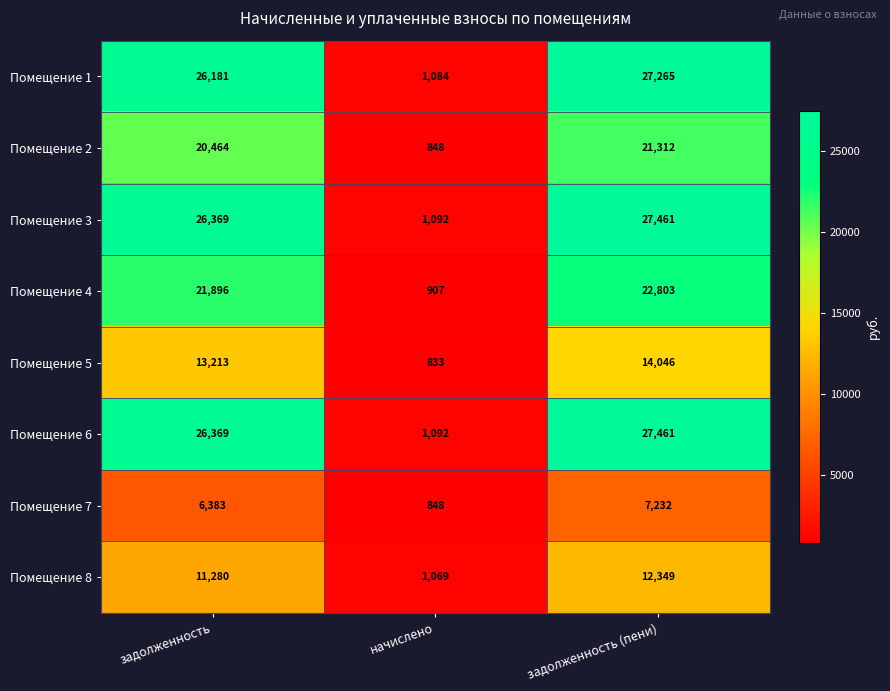

At which category is the sum across all series the highest?

задолженность (пени)